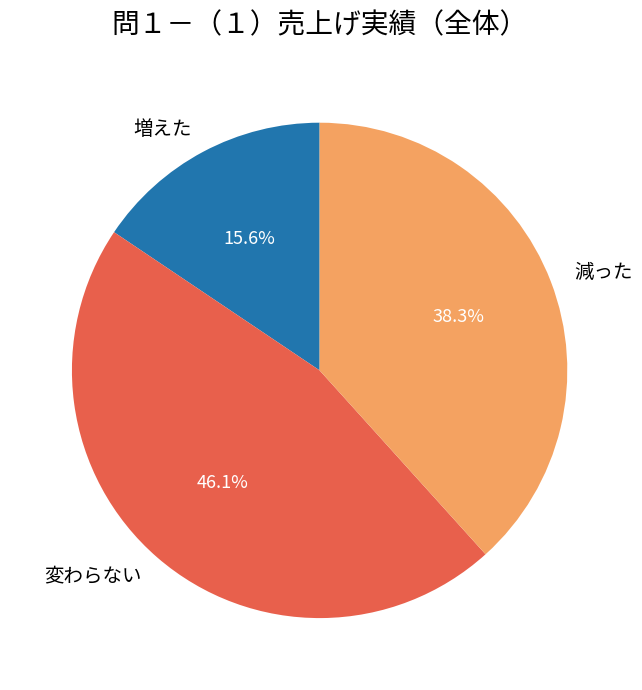

Is 変わらない the majority of the pie?

No